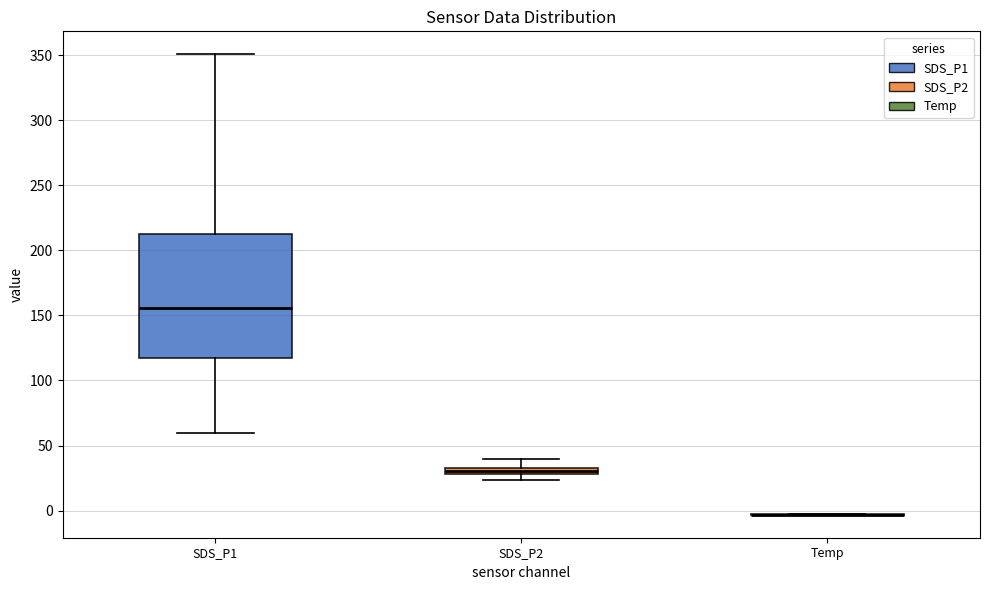

Where is the upper edge of the box for SDS_P1 on the y-axis? The values are not printed on the chart, so give them approximately, as read against the axis.

215